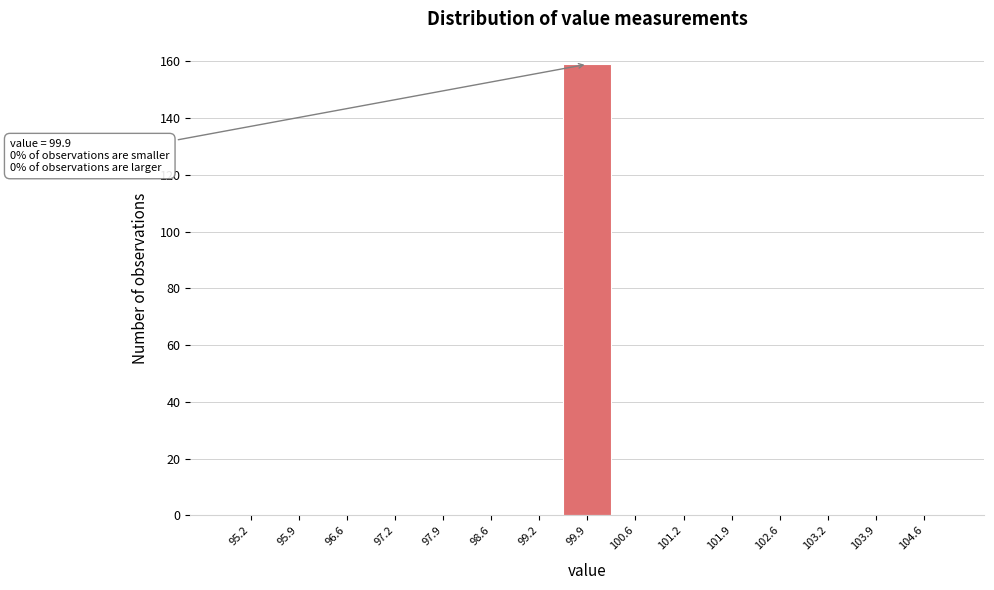

Over which range of the x-axis is the bar tallest?

99.6 to 100.2